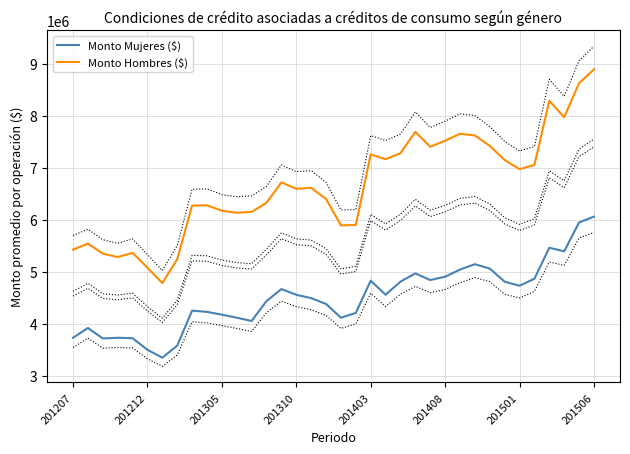

Which category has the highest value in the Monto Hombres ($) series?

201506